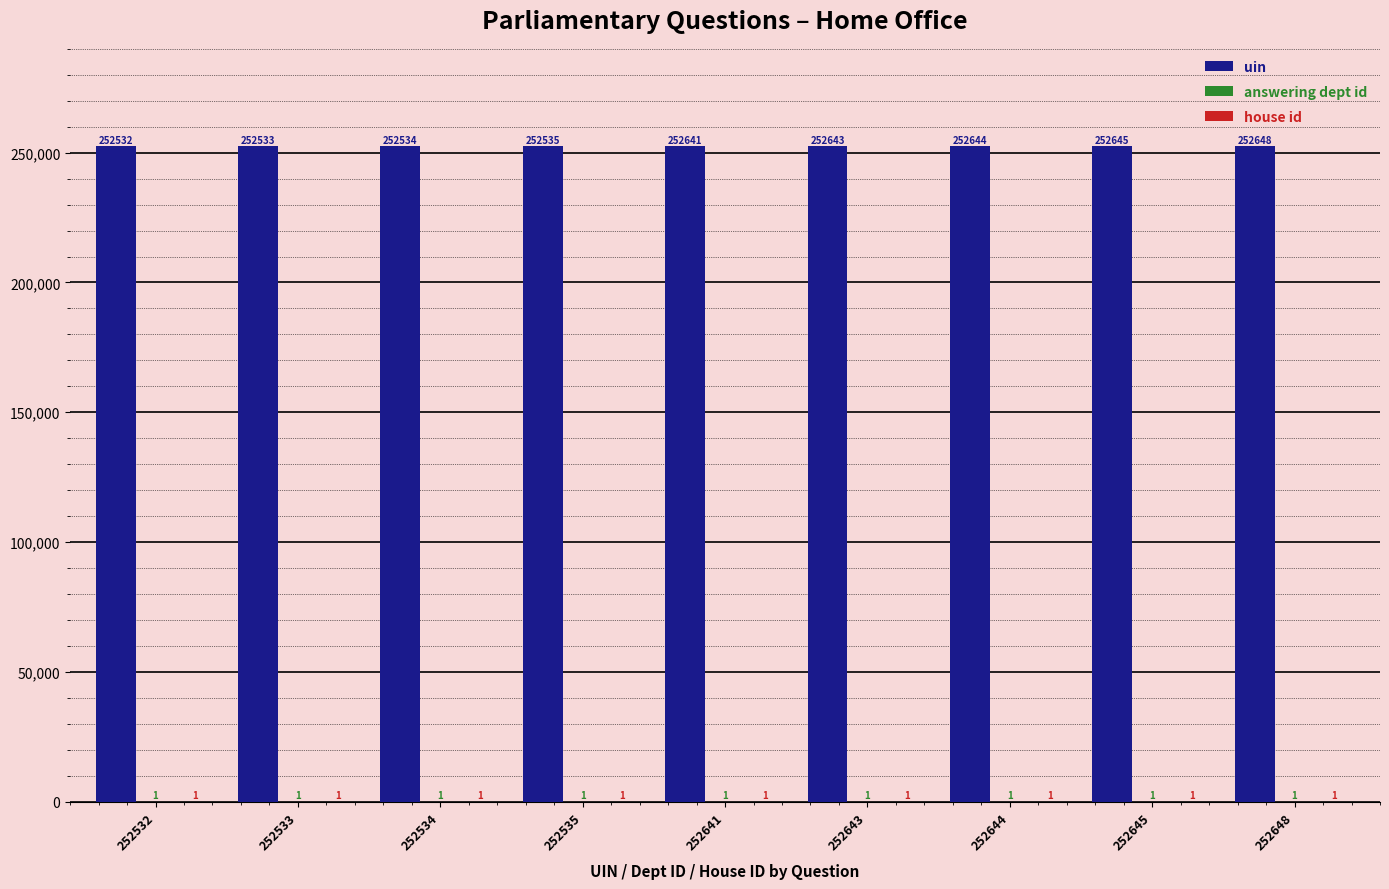

What is the maximum value shown in the chart?

252648